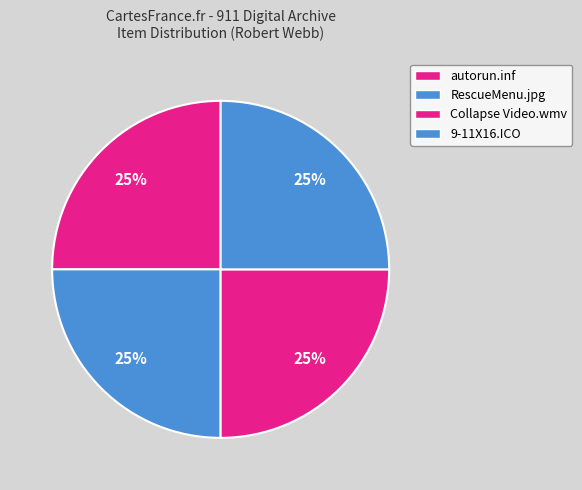

How many segments does this pie chart have?

4